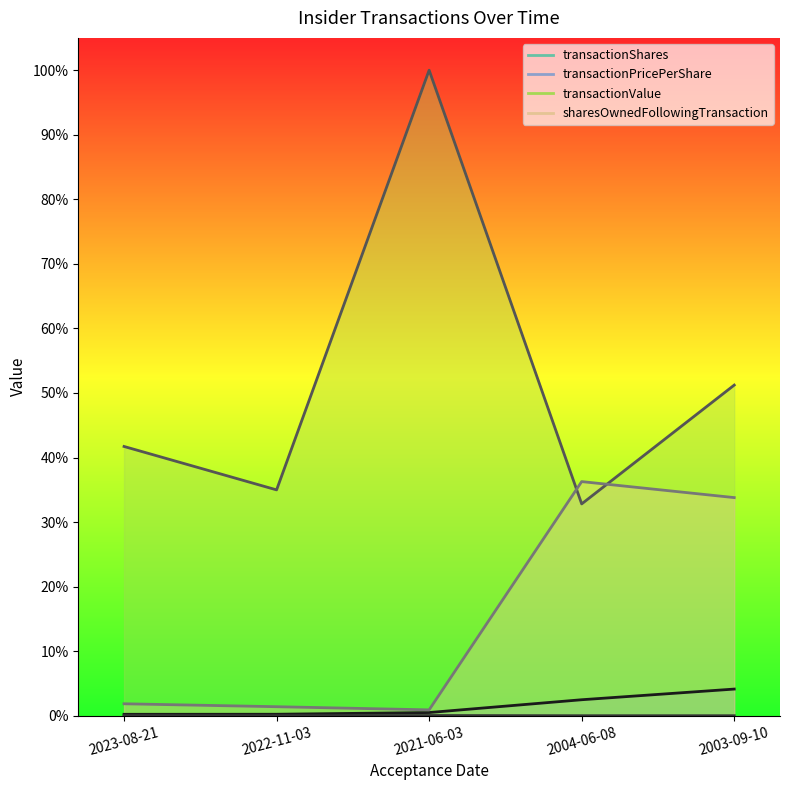

List the series in order of their peak value, highest first.

transactionValue, sharesOwnedFollowingTransaction, transactionShares, transactionPricePerShare